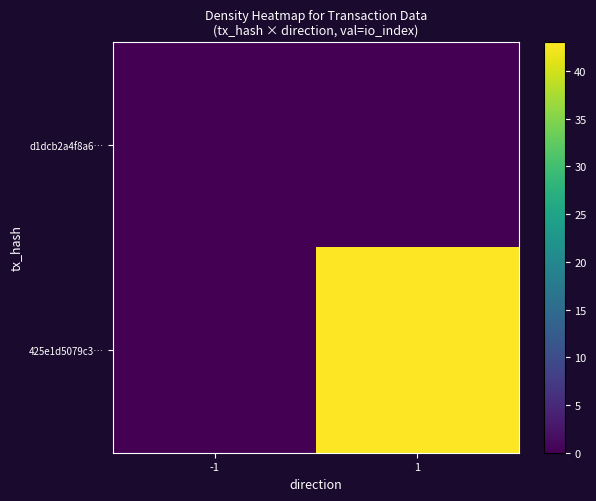

Which series has the largest range (max minus min)?

425e1d5079c3…